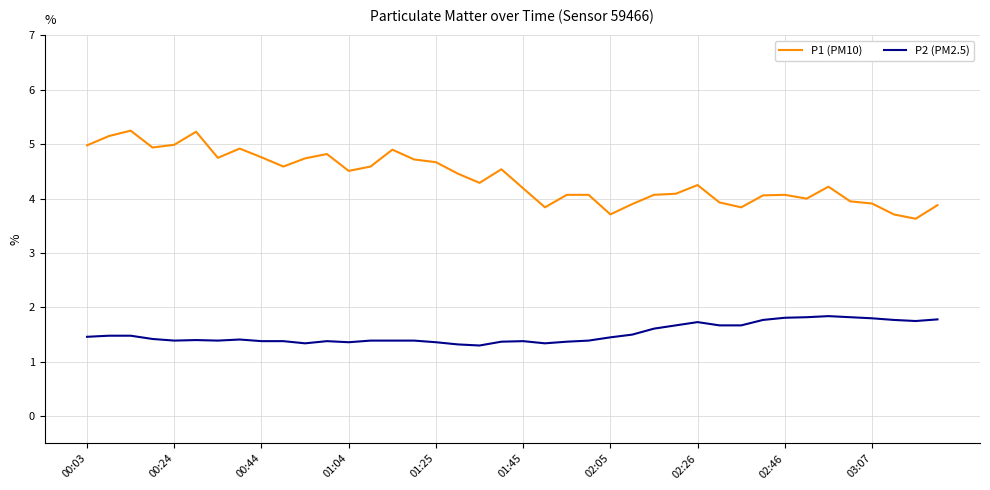

What is the highest value of the P2 (PM2.5) series?

1.8